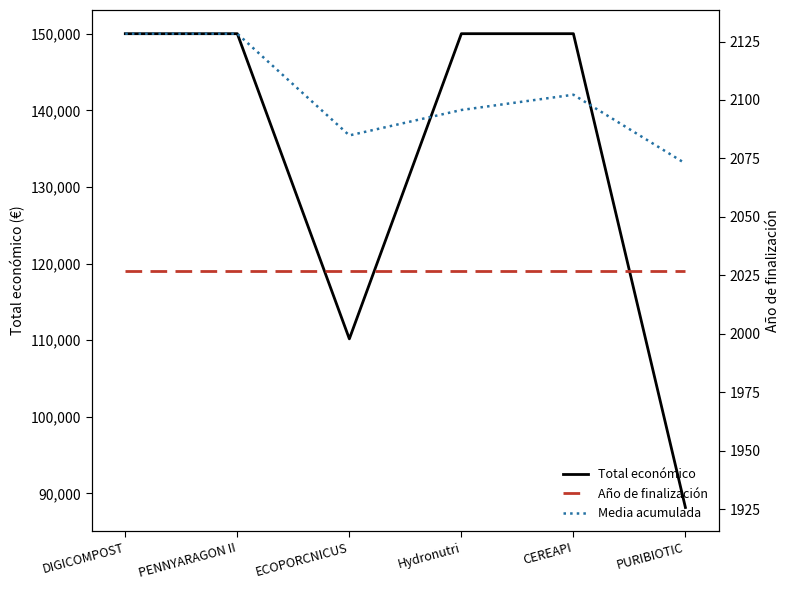

After their last crossing, which series has the higher values: Total económico or Media acumulada?

Media acumulada